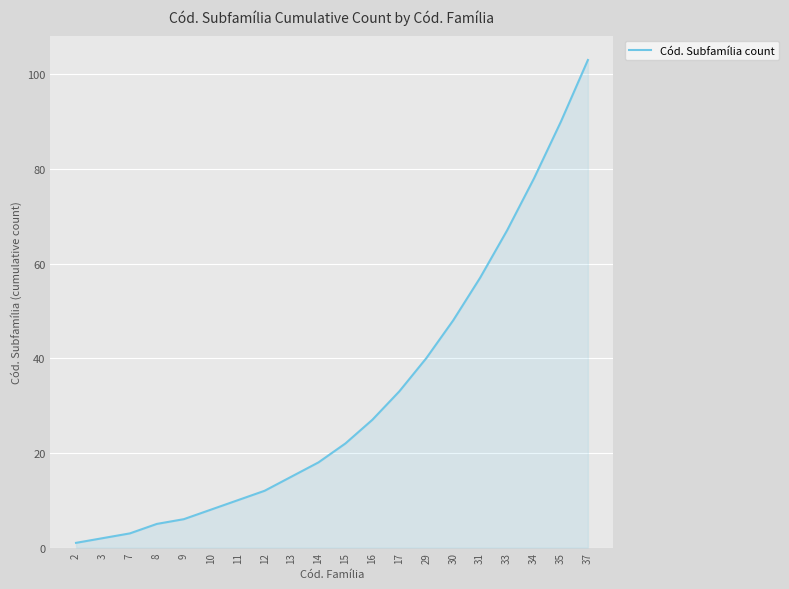

How many categories are shown in the chart?

20